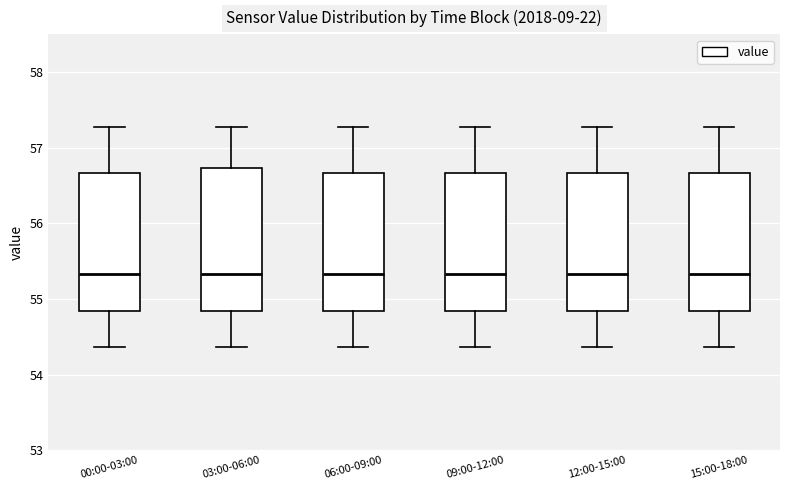

Where does the median line of the box for 09:00-12:00 sit on the y-axis? The values are not printed on the chart, so give them approximately, as read against the axis.

55.3